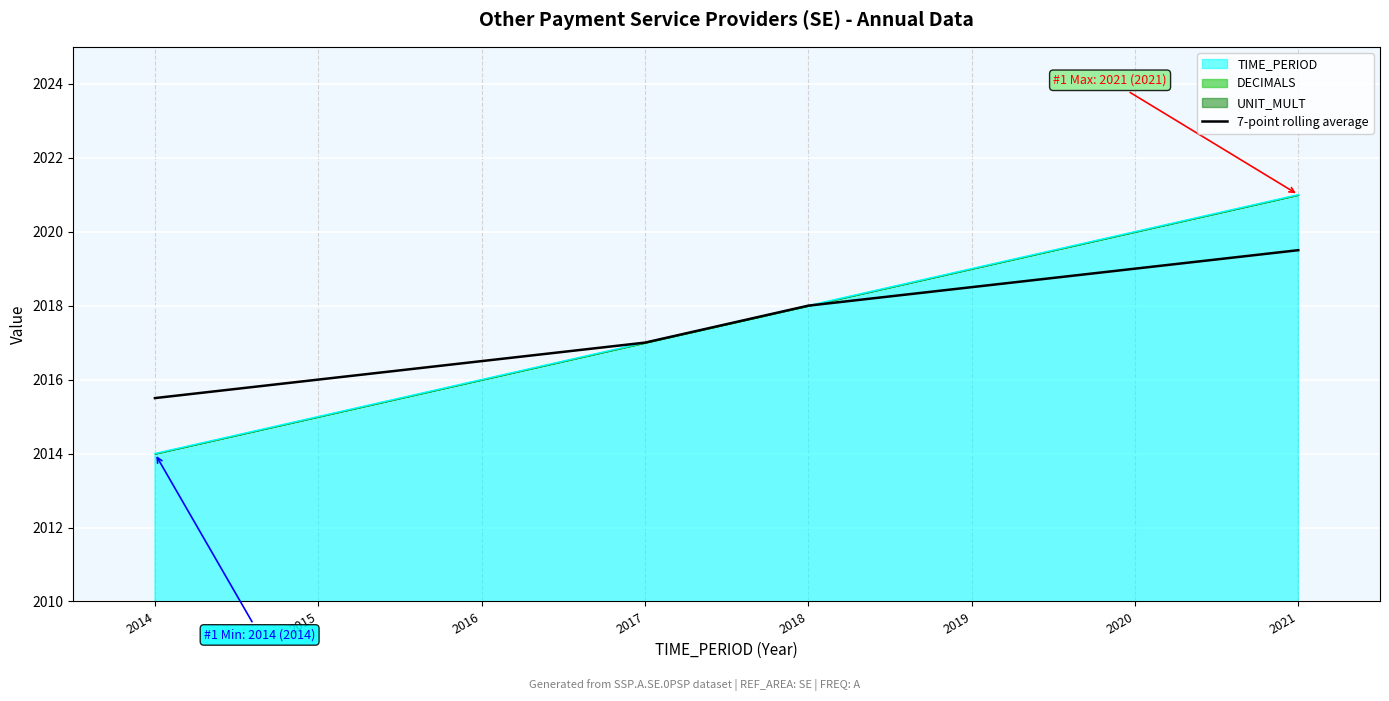

Rank the categories by value from lowest to highest.

2014, 2015, 2016, 2017, 2018, 2019, 2020, 2021